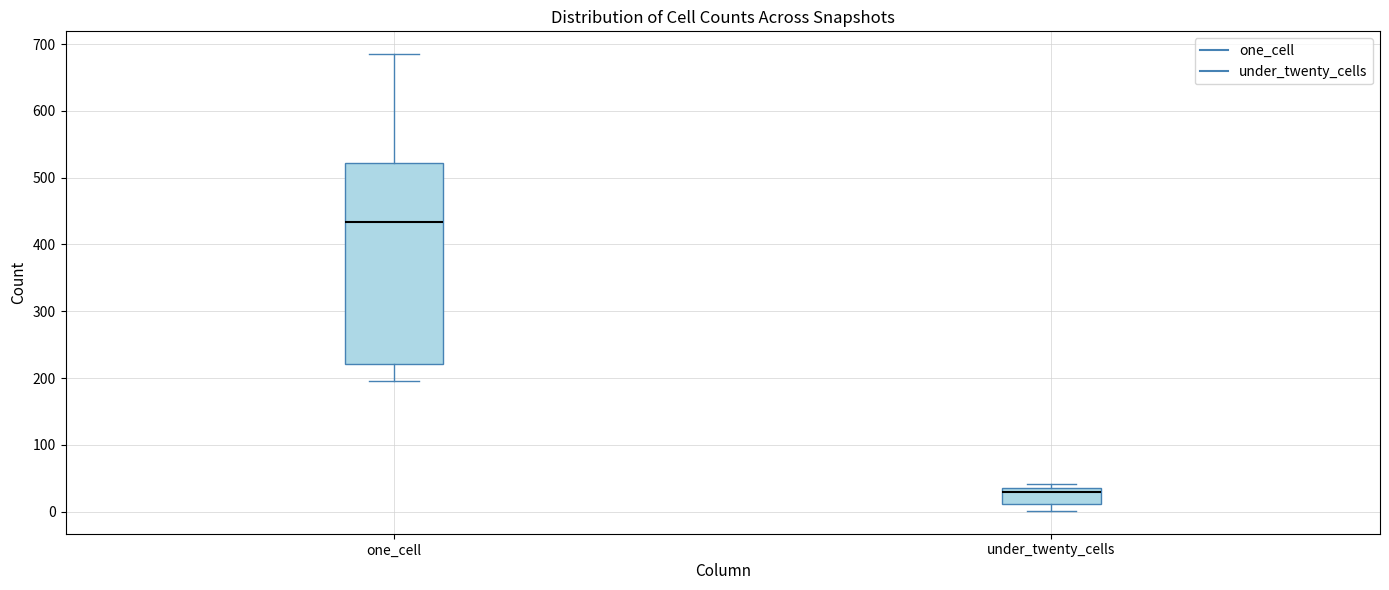

Comparing the boxes themselves (not the whiskers), which one is the tallest?

one_cell